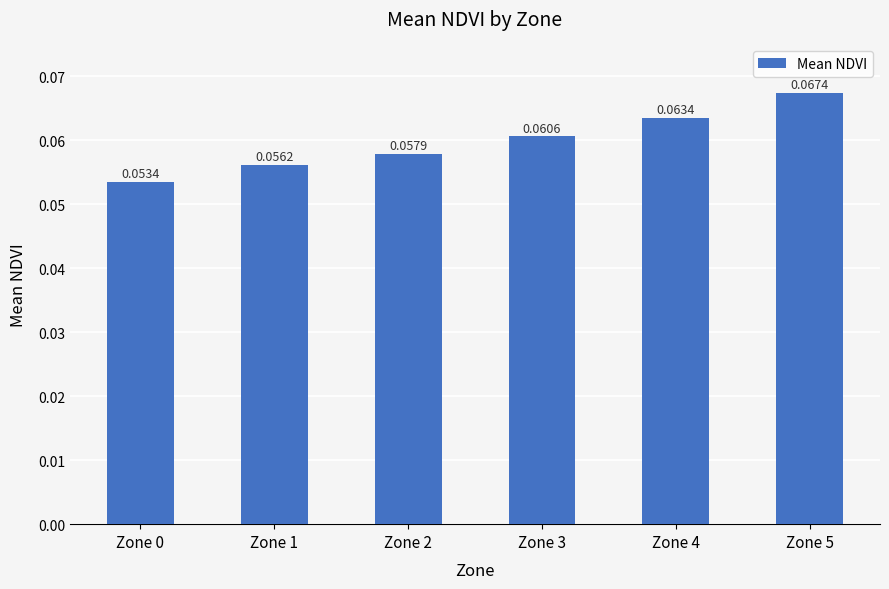

Between Zone 0 and Zone 4, which is larger?

Zone 4